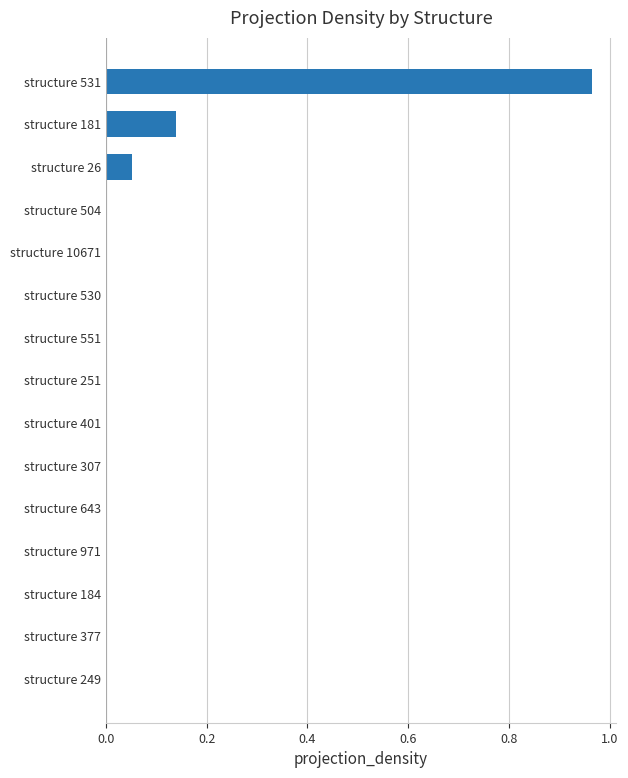

Between structure 377 and structure 531, which is larger?

structure 531